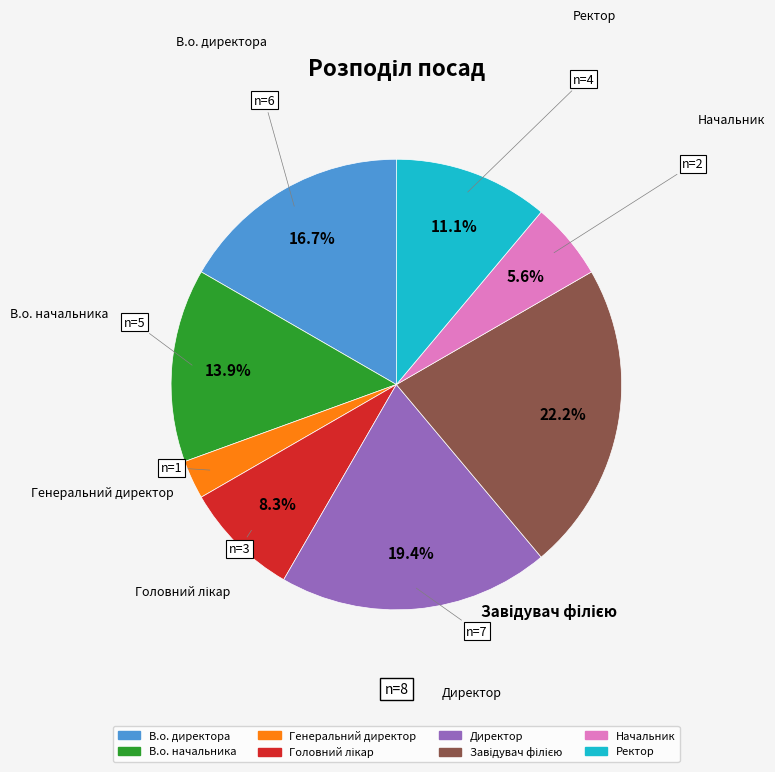

Which has a higher value, Начальник or В.о. директора?

В.о. директора